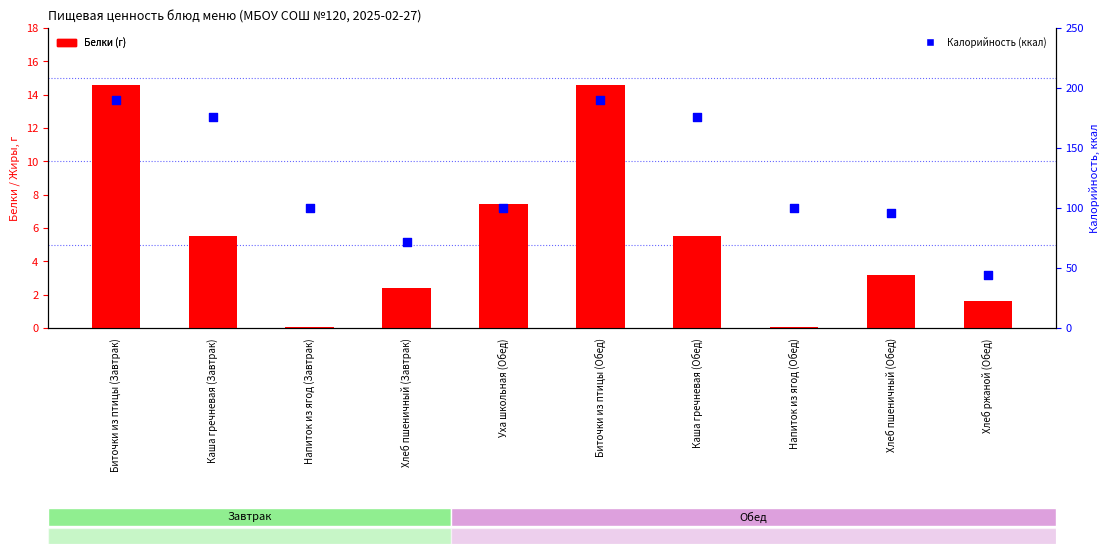

Which series contains the lowest Y value?

Белки (г)